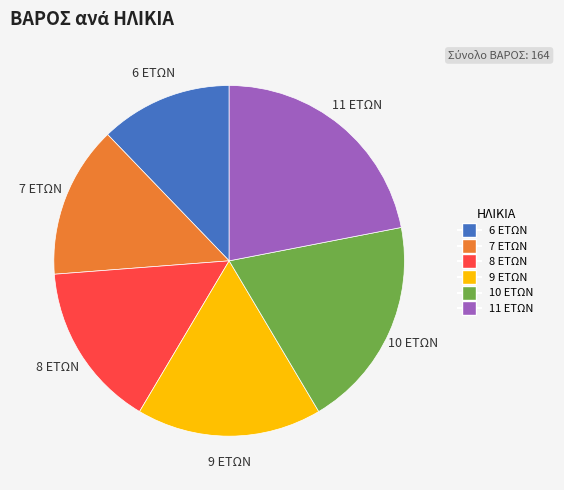

How many segments does this pie chart have?

6